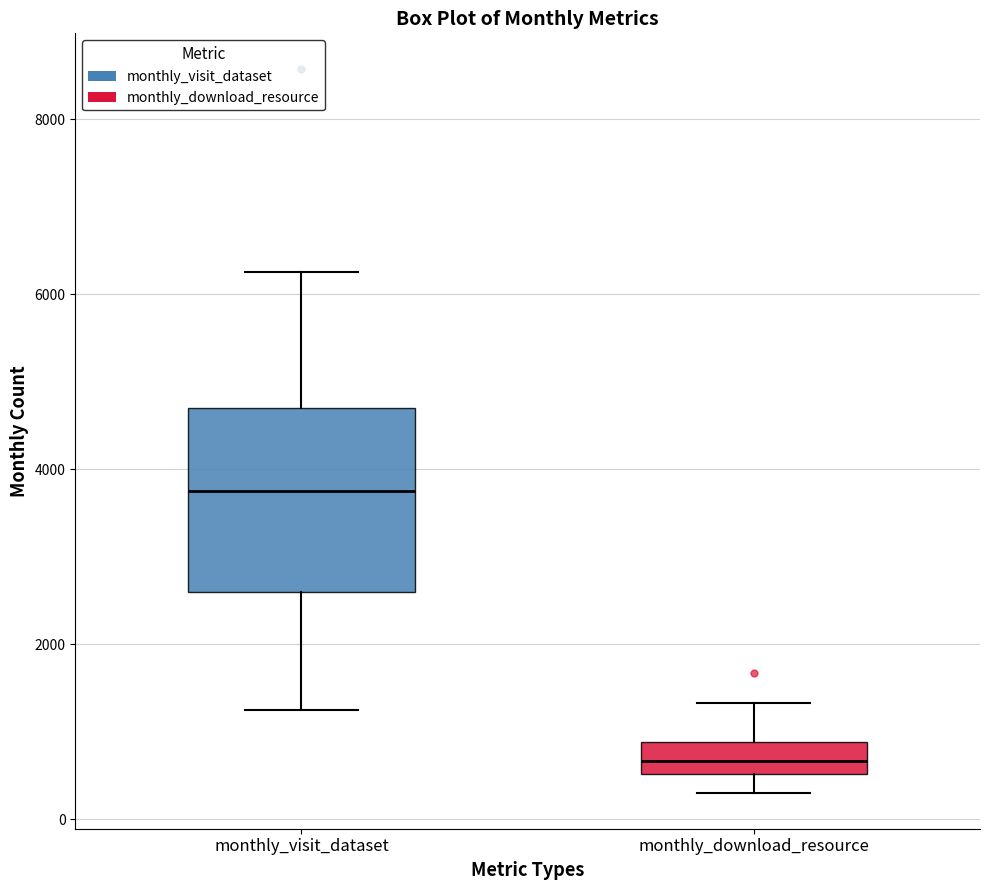

Reading left to right, transcribe this box plot: for each box, give where its median line is, the range the box spans, and where its two whiskers end, as read against the y-axis. The values are not printed on the chart, so give them approximately, as read against the axis.

monthly_visit_dataset: median 3800, box 2600 to 4800, whiskers 1200 to 6200
monthly_download_resource: median 600 (inside the box), box 600 to 800, whiskers 400 to 1400